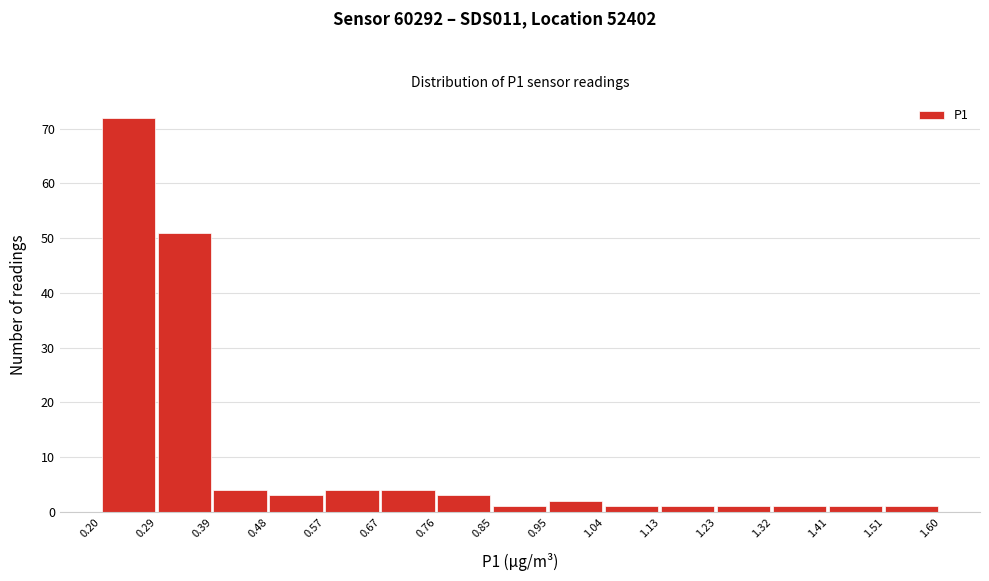

Reading left to right, transcribe this chart: for each bar, give the range it covers on the x-axis and its height. The values are not printed on the chart, so give them approximately, as read against the axis.

0.20 to 0.29: 72
0.29 to 0.39: 51
0.39 to 0.48: 4
0.48 to 0.57: 3
0.57 to 0.67: 4
0.67 to 0.76: 4
0.76 to 0.85: 3
0.85 to 0.95: 1
0.95 to 1.04: 2
1.04 to 1.13: 1
1.13 to 1.23: 1
1.23 to 1.32: 1
1.32 to 1.41: 1
1.41 to 1.51: 1
1.51 to 1.60: 1